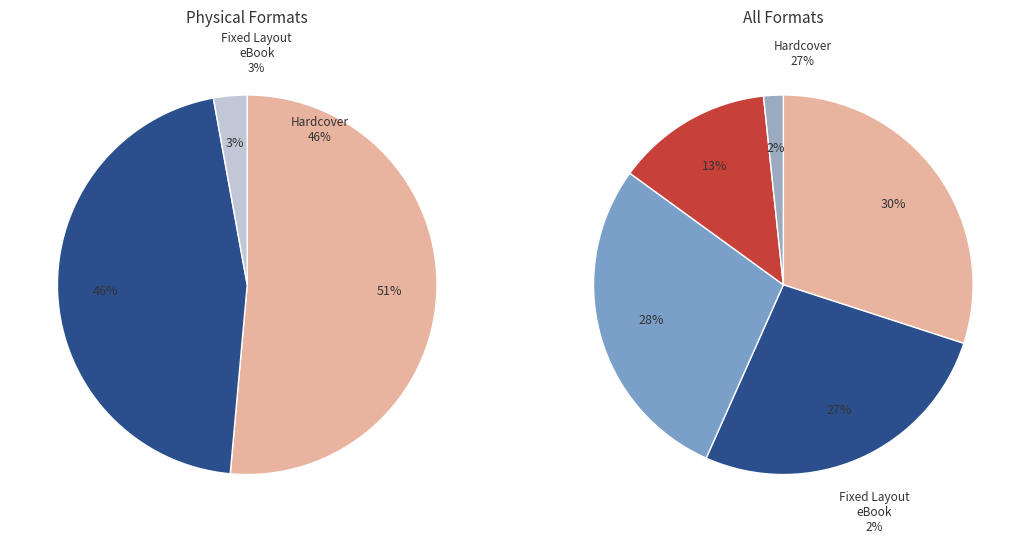

What is the ratio of the value at Fixed Layout eBook to the value at Audio Download?

0.1